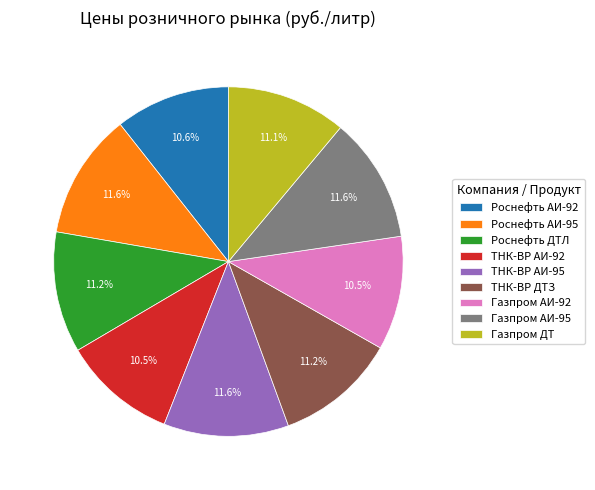

To the nearest percent, what is the average slice percentage?

11%